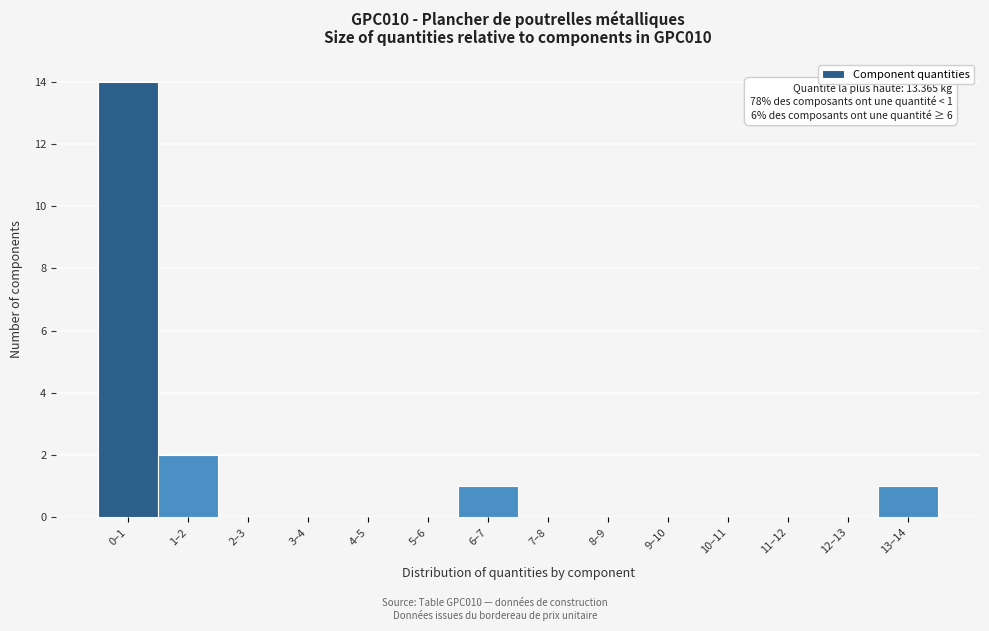

Reading right to left, list all the values displayed in this chart.

13–14=1	12–13=0	11–12=0	10–11=0	9–10=0	8–9=0	7–8=0	6–7=1	5–6=0	4–5=0	3–4=0	2–3=0	1–2=2	0–1=14